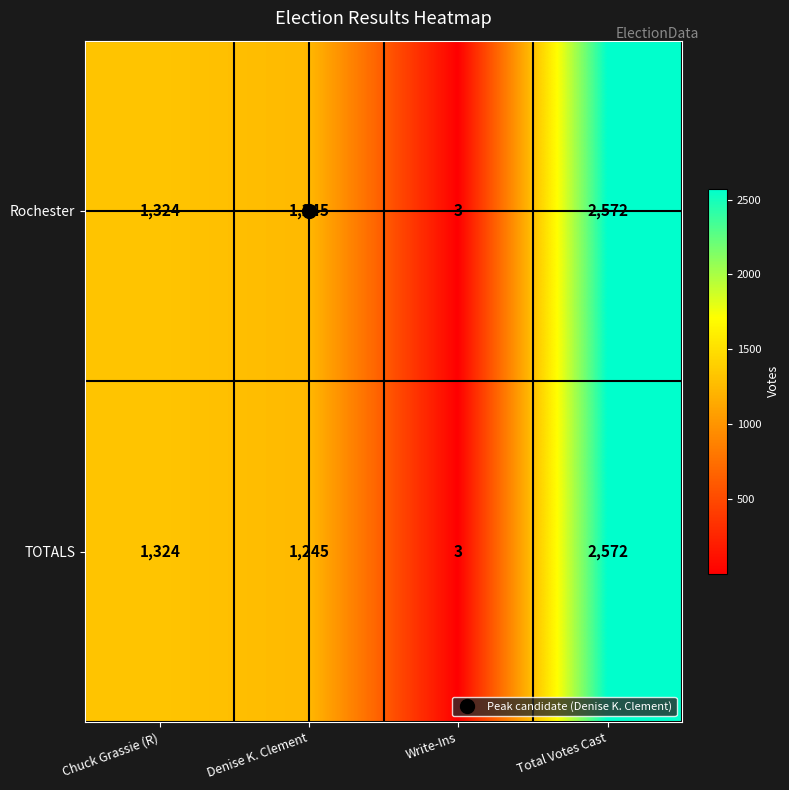

What is the difference between the maximum and second lowest values in the TOTALS series?

1327